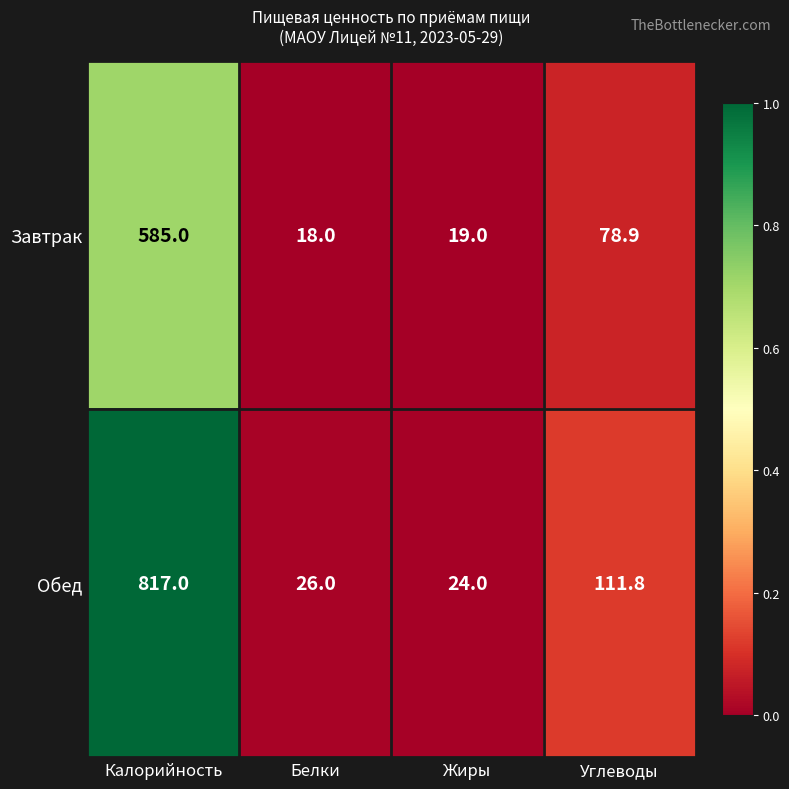

At which category does the chart reach its minimum across all series?

Белки